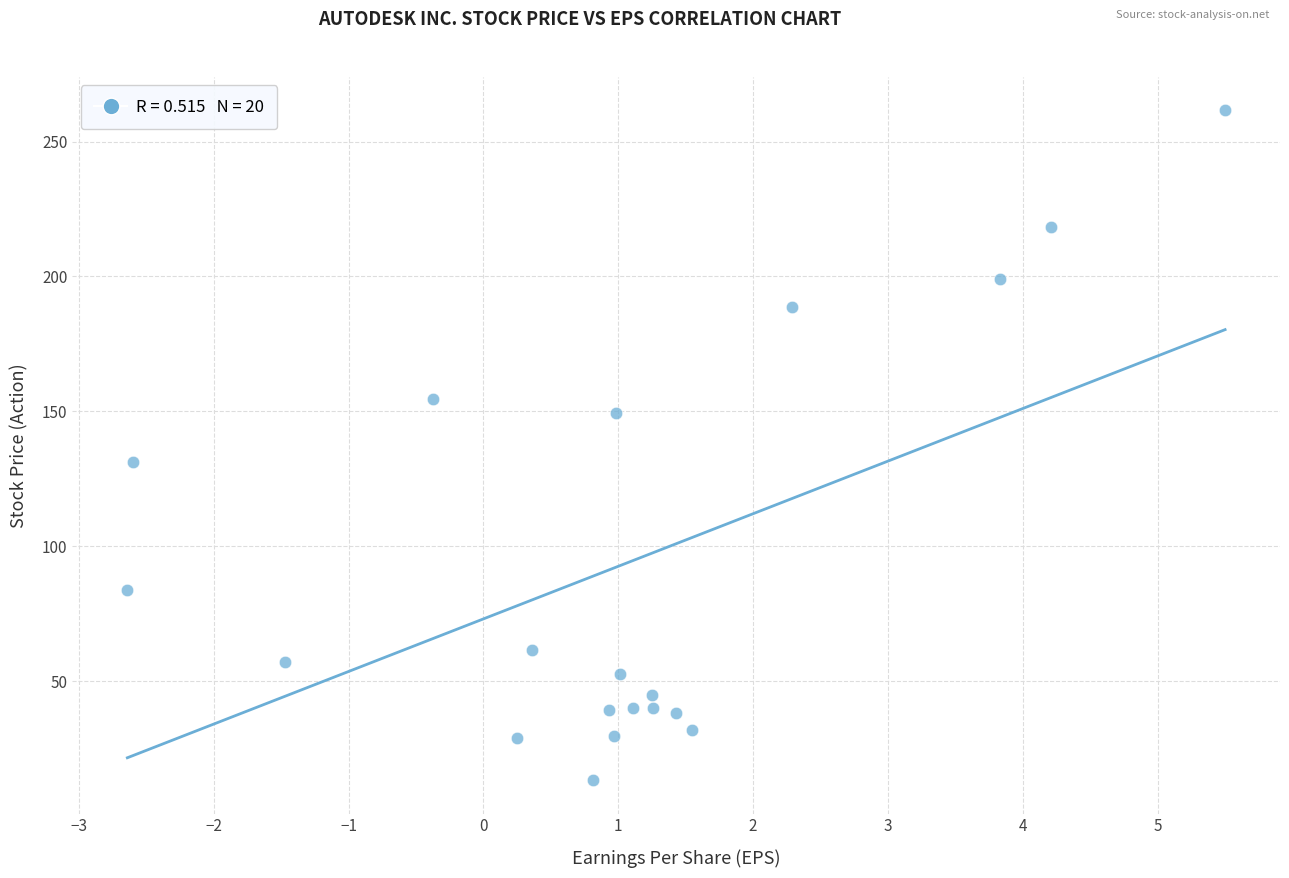

What is the range of Y values (max minus min)?

248.1